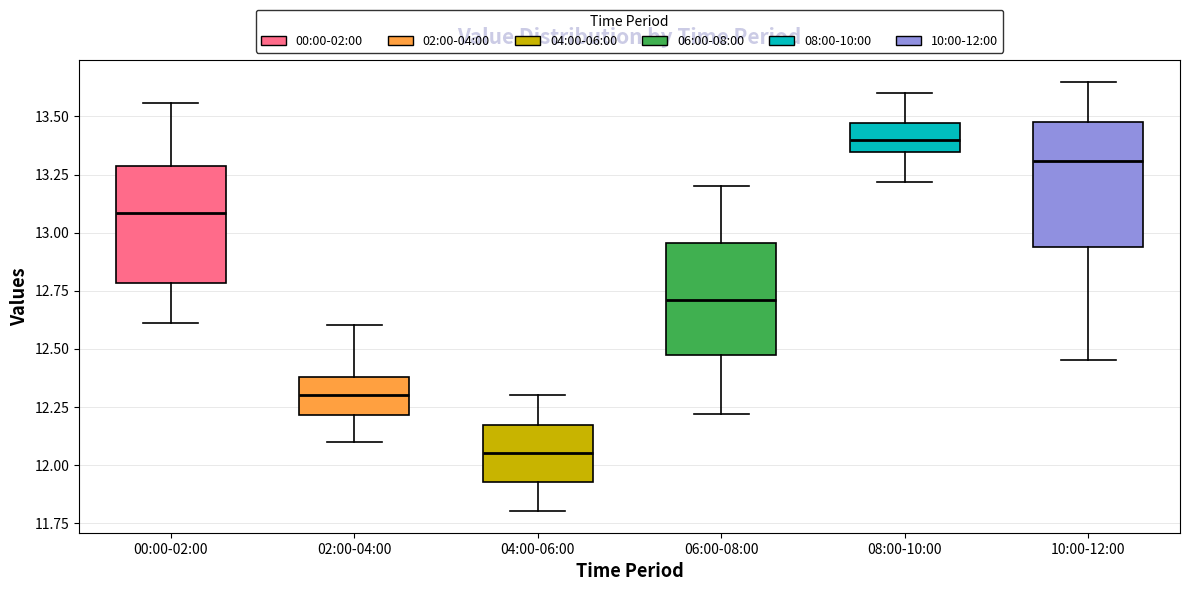

Which box has the lowest median line?

04:00-06:00